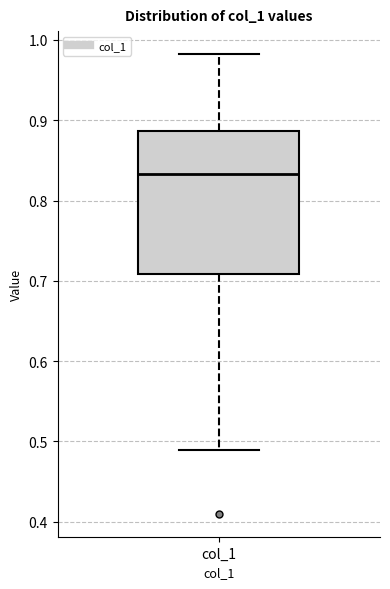

Read this box plot against the y-axis: the position of the median line, the range covered by the box, and the ends of both whiskers. The values are not printed on the chart, so give them approximately, as read against the axis.

median 0.83, box 0.71 to 0.89, whiskers 0.49 to 0.98